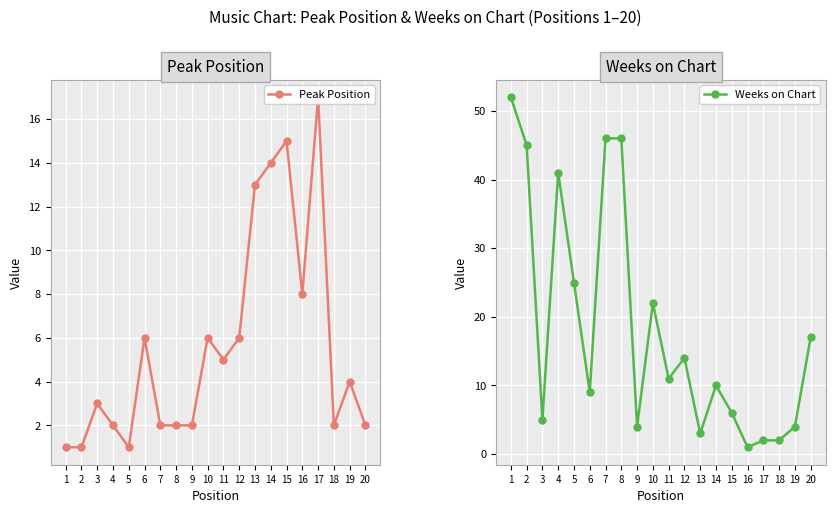

After their last crossing, which series has the higher values: Peak Position or Weeks on Chart?

Peak Position